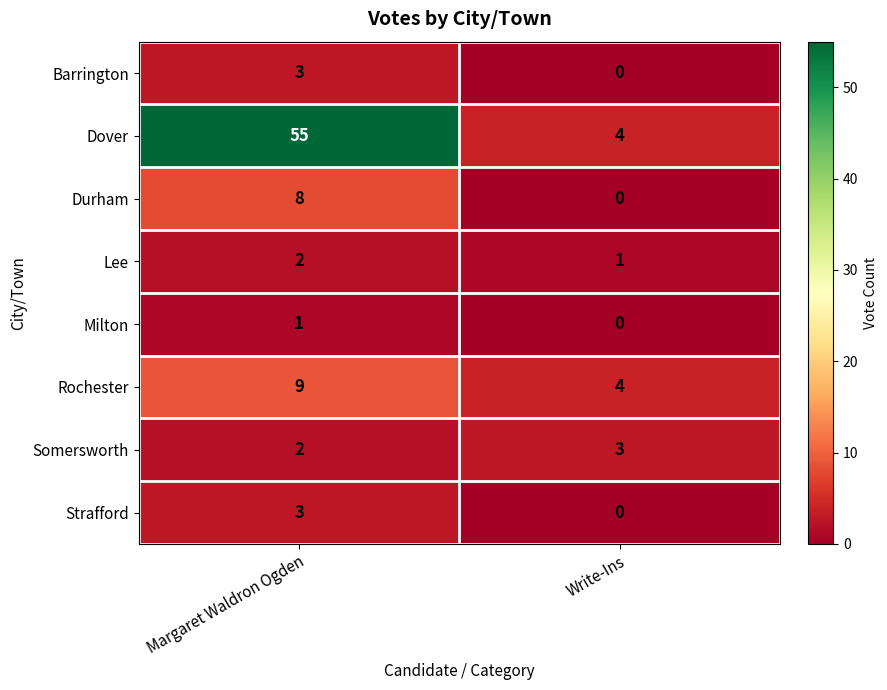

Where is Barrington nearest to the value 1?

Write-Ins